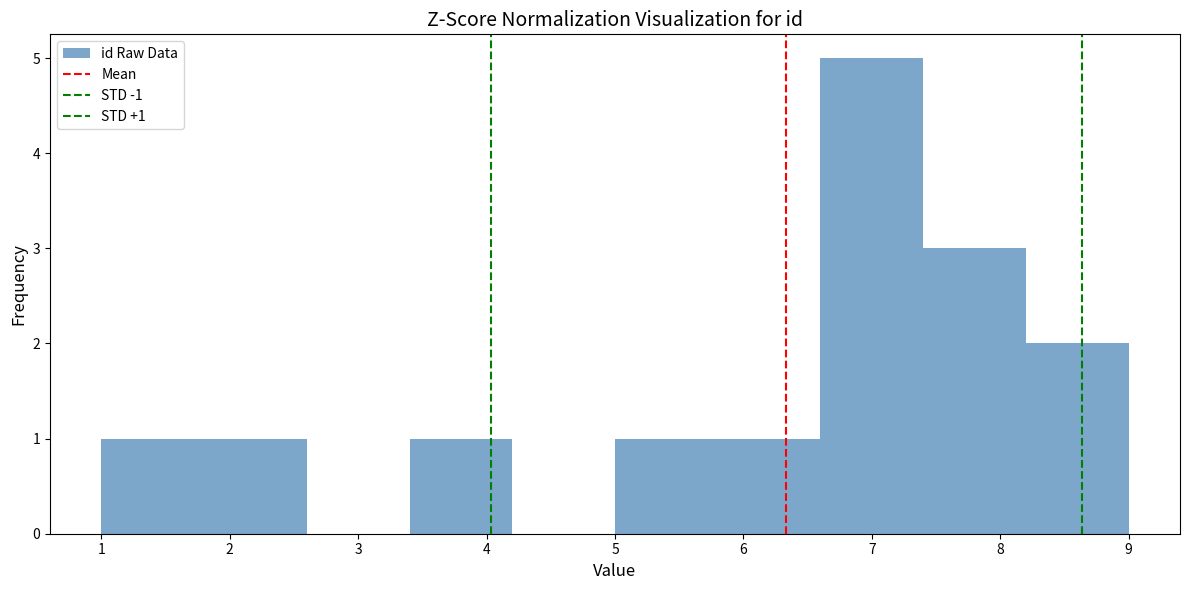

Over which range of the x-axis is the bar tallest?

6.6 to 7.4